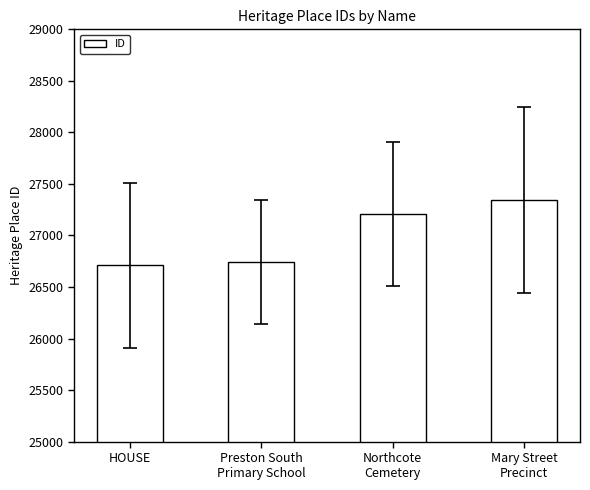

What is the label of the 2nd bar from the left?

Preston South
Primary School